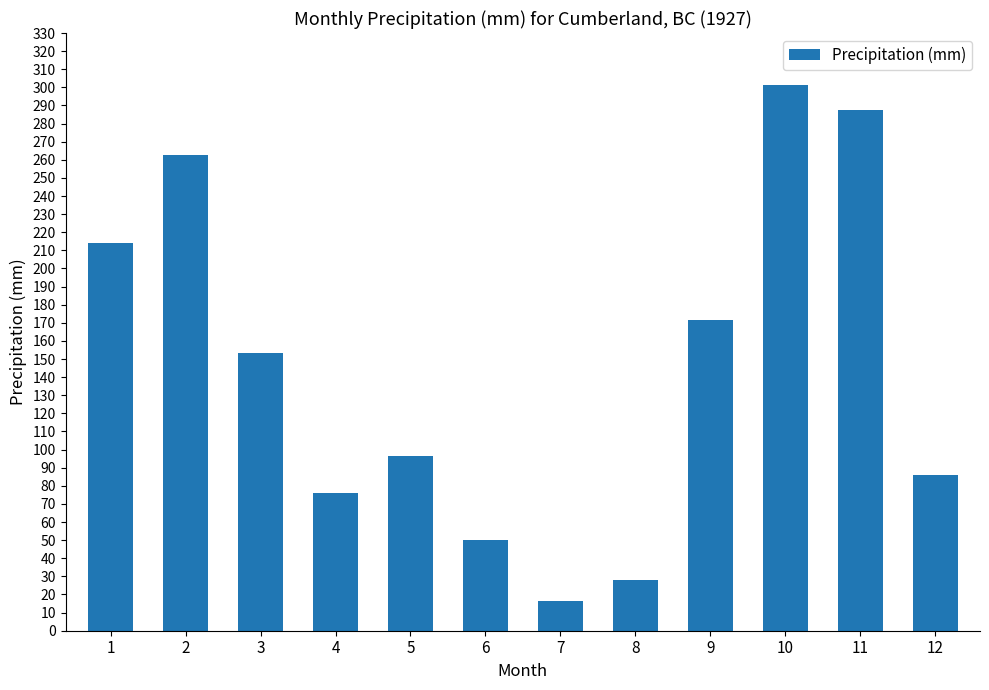

What is the difference between the second highest and minimum values?

271.1